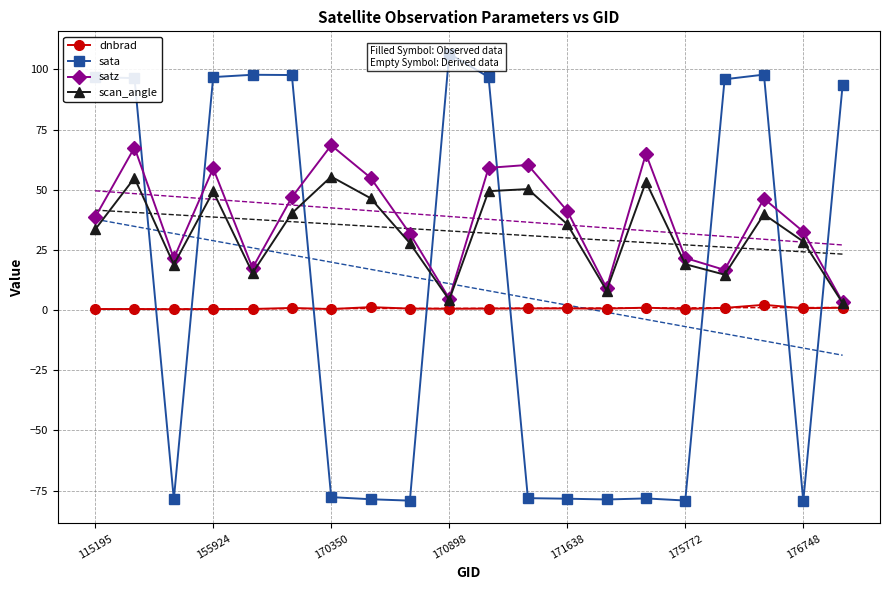

The satz series shows 41.2 at 171638. True or false?

True